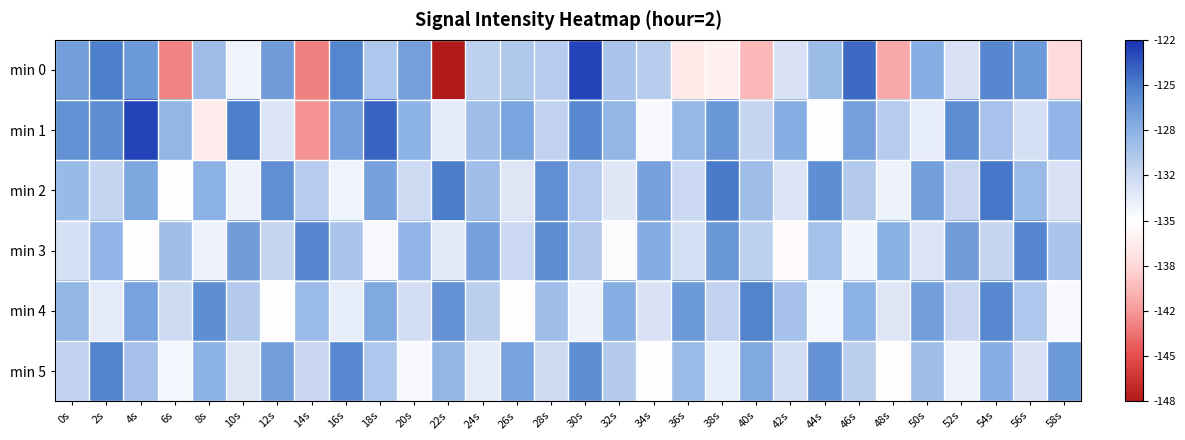

At which category is the sum across all series the highest?

54s